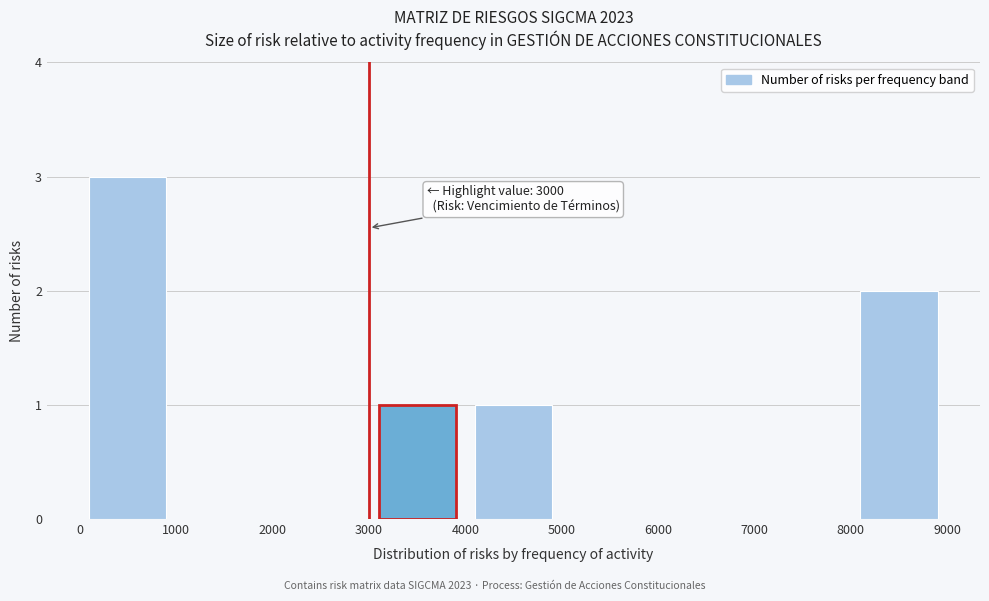

Over which range of the x-axis is the bar tallest?

0 to 1000